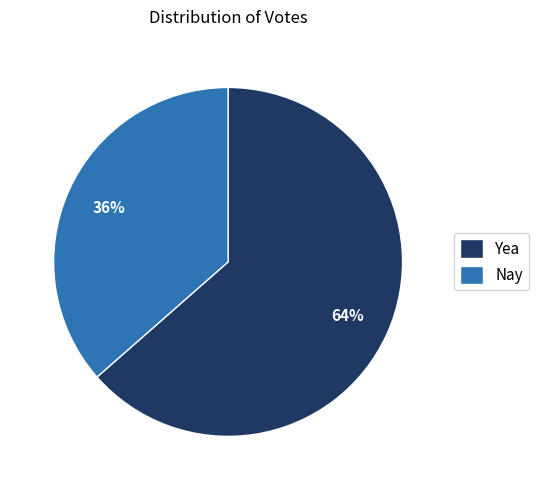

Which slice represents more than half of the pie?

Yea